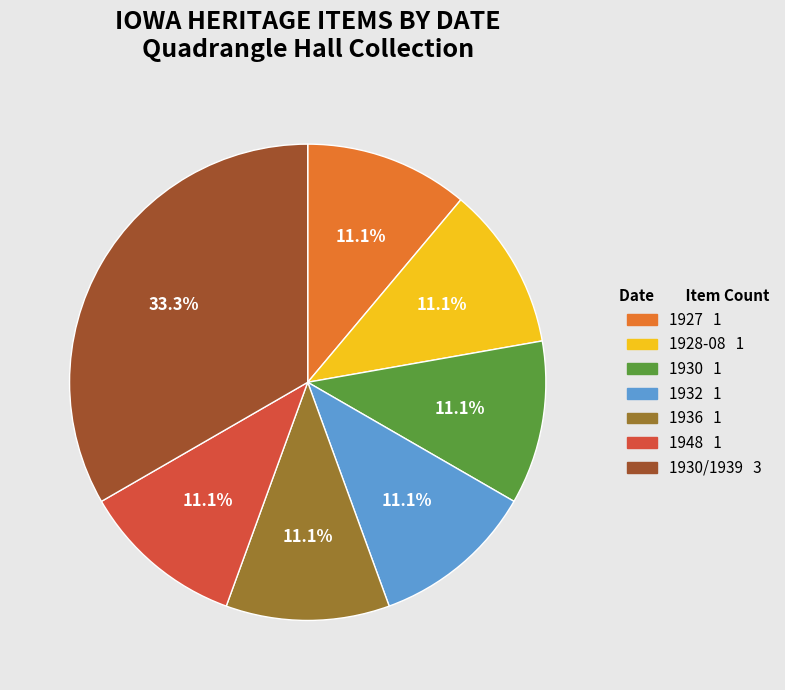

Is there any slice that represents more than half of the pie?

No